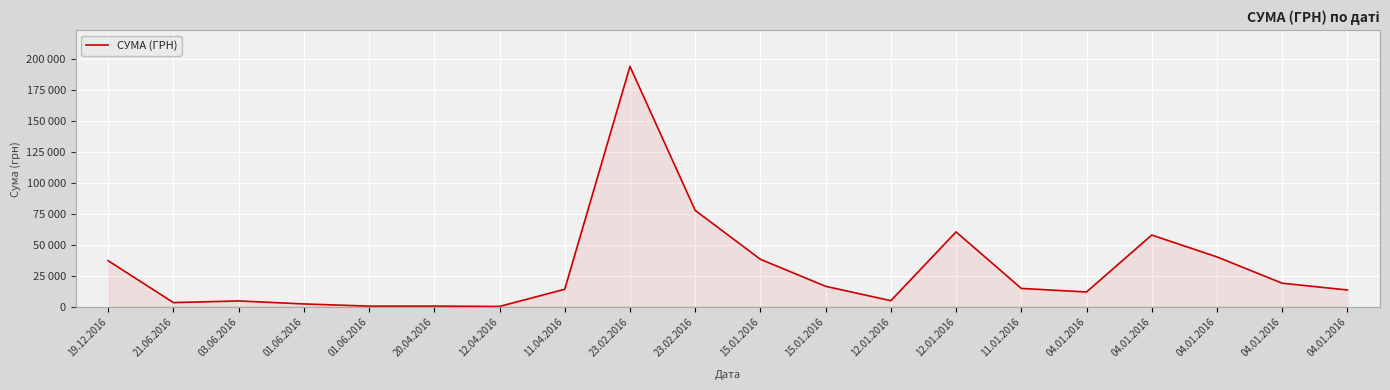

Does the chart display data point markers on the line(s)?

No